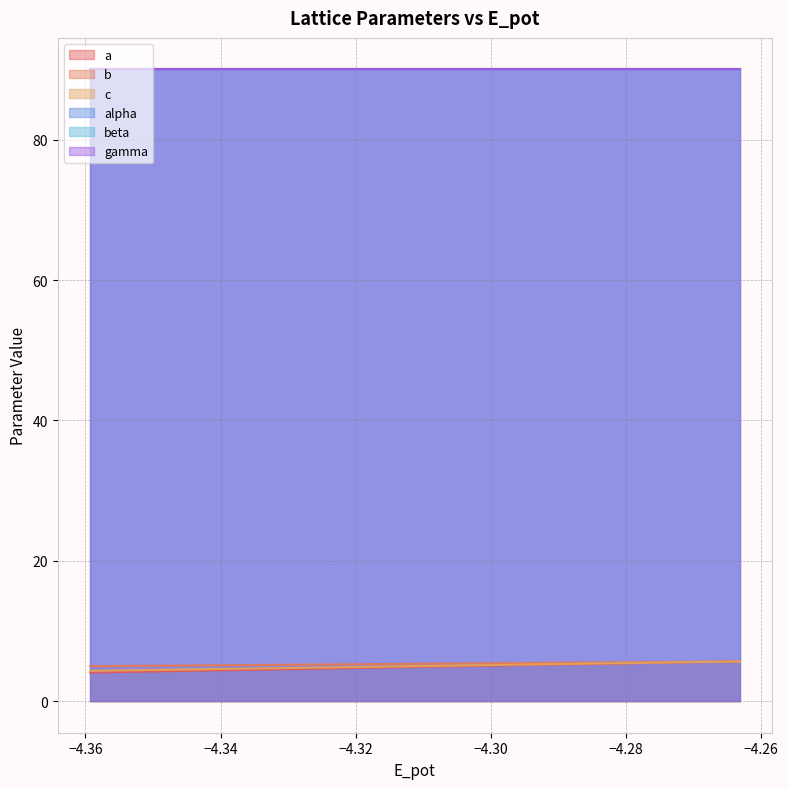

True or false: c and b intersect in this chart.

False